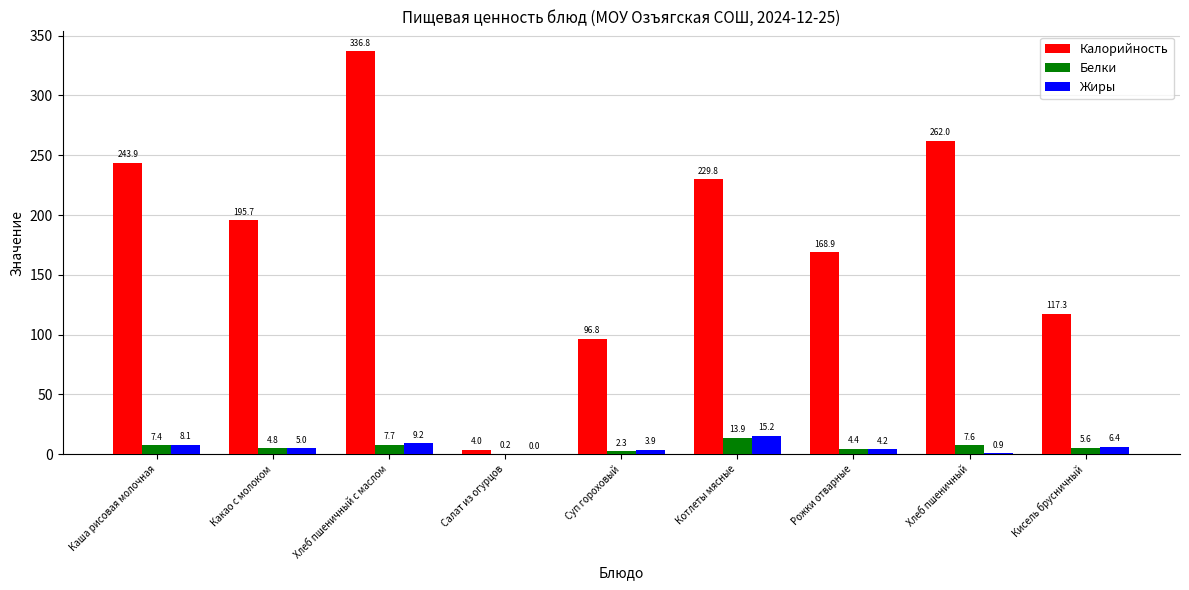

What is the greatest value displayed?

336.8